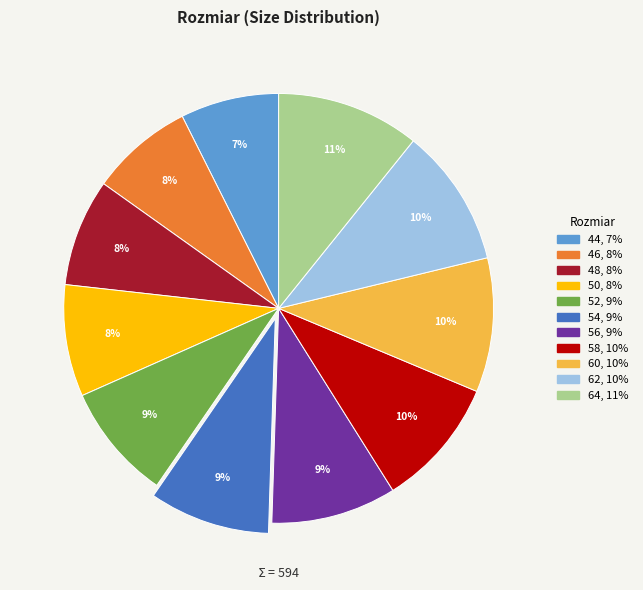

To the nearest percent, what is the average slice percentage?

9%